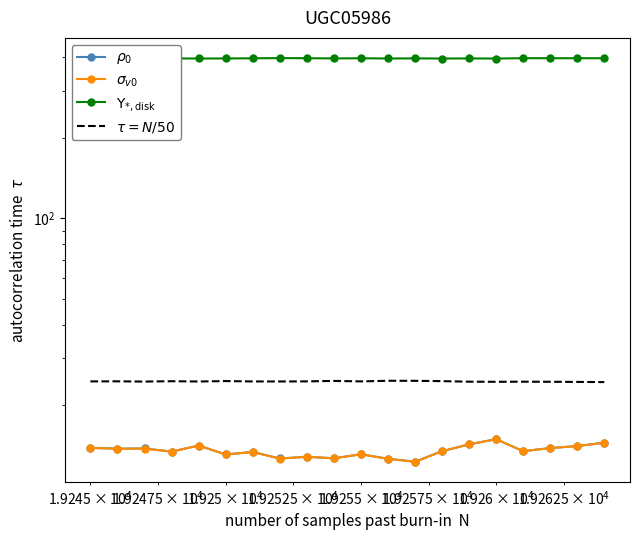

True or false: $\sigma_{v0}$ and $\rho_0$ intersect in this chart.

False